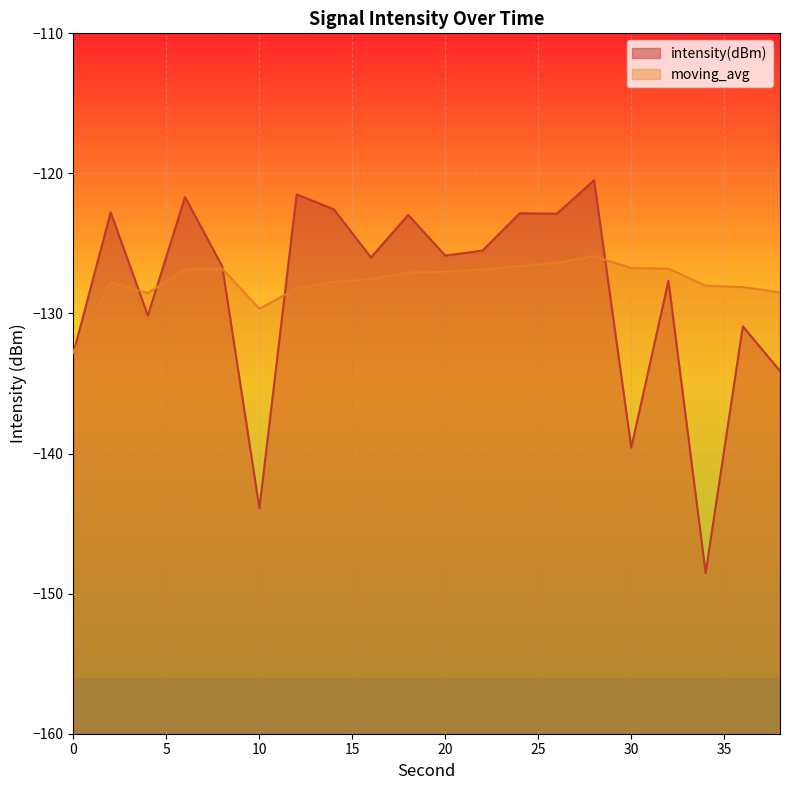

Rank the series by their average value, from lowest to highest.

intensity(dBm), moving_avg